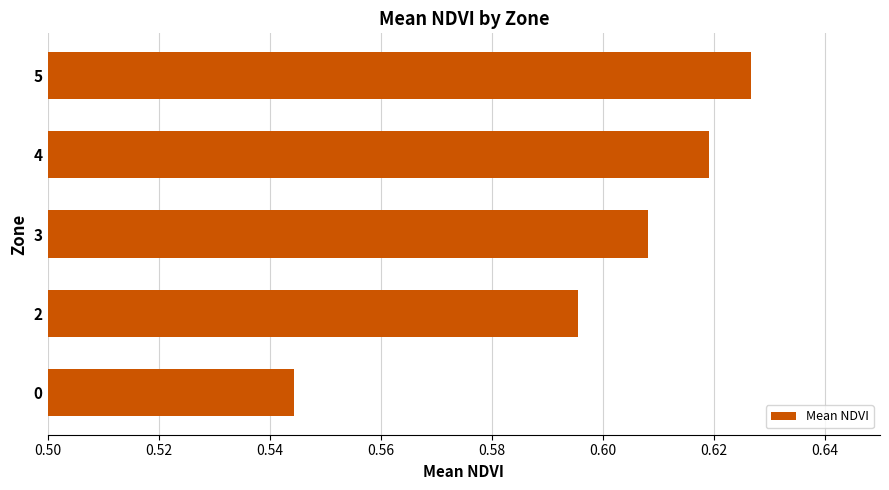

Which label corresponds to the largest value in the chart?

5